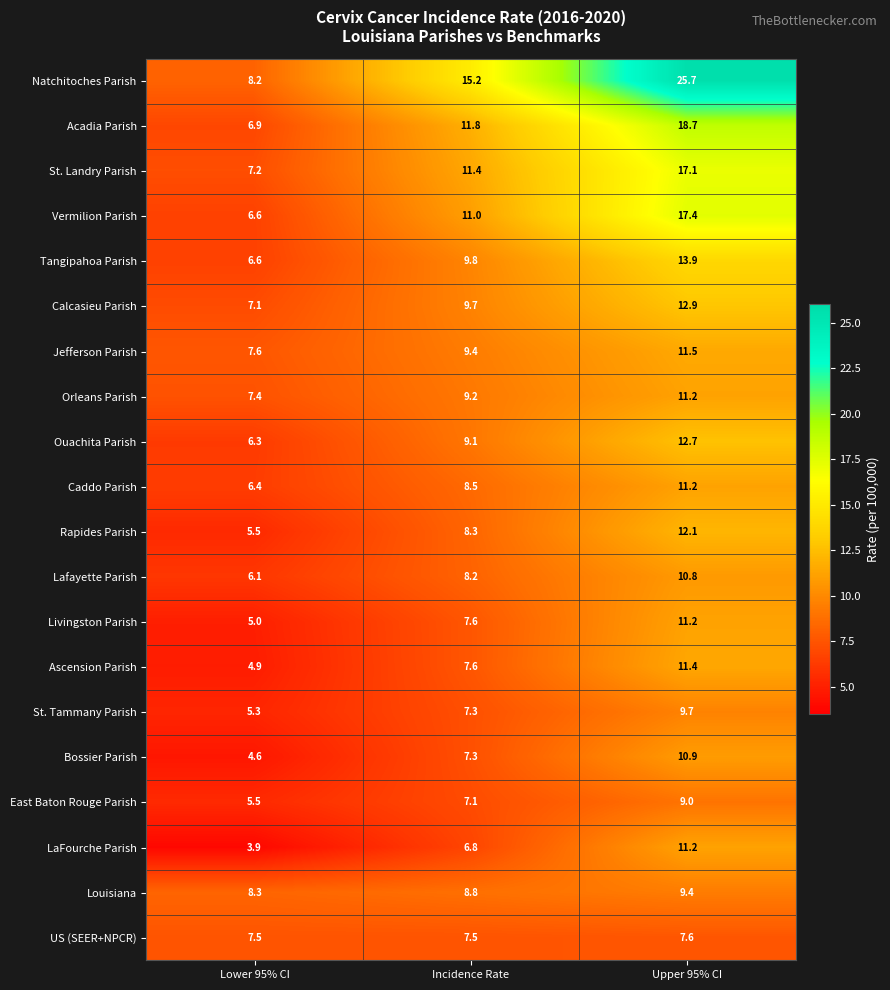

Which series has the largest range (max minus min)?

Natchitoches Parish